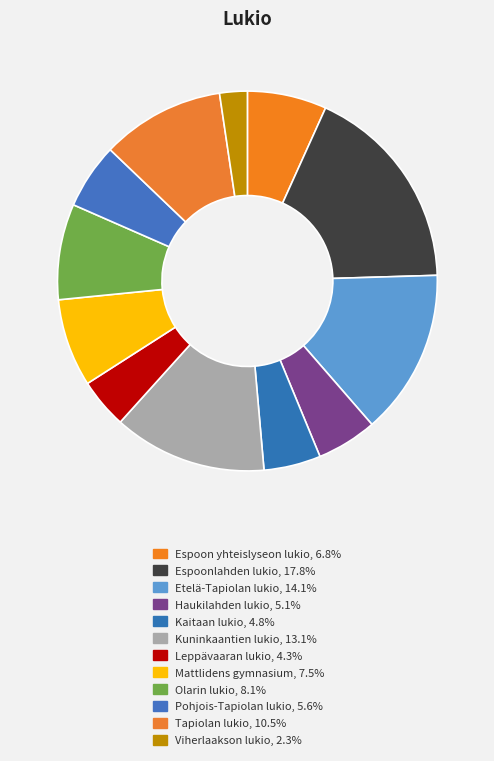

Is there any slice that represents more than half of the pie?

No